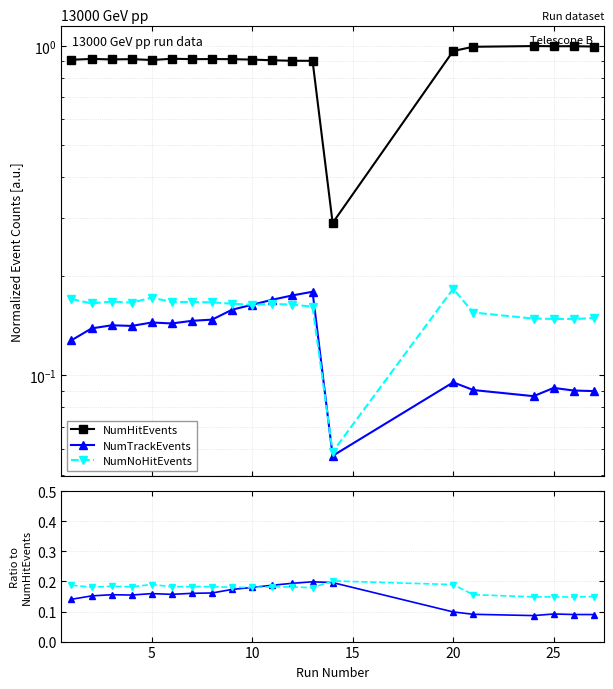

What is the average value of the NumNoHitEvents series?

0.2